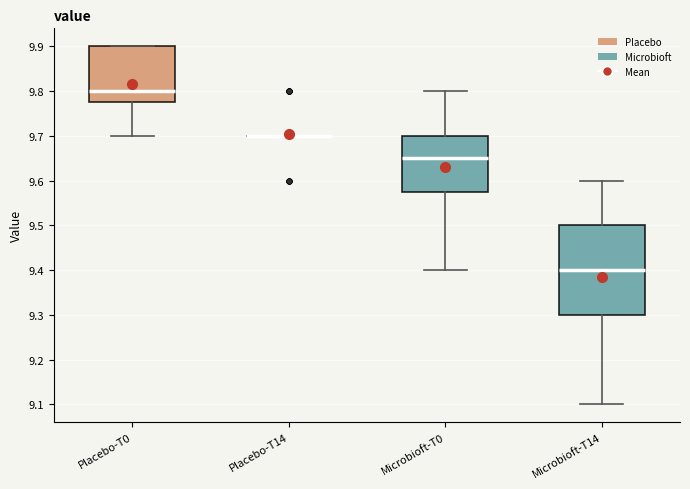

Reading left to right, transcribe this box plot: for each box, give where its median line is, the range the box spans, and where its two whiskers end, as read against the y-axis. The values are not printed on the chart, so give them approximately, as read against the axis.

Placebo-T0: median 9.80, box 9.78 to 9.90, whiskers 9.70 to 9.90
Placebo-T14: box collapsed to a line at 9.70, whiskers 9.70 to 9.70
Microbioft-T0: median 9.65, box 9.58 to 9.70, whiskers 9.40 to 9.80
Microbioft-T14: median 9.40, box 9.30 to 9.50, whiskers 9.10 to 9.60